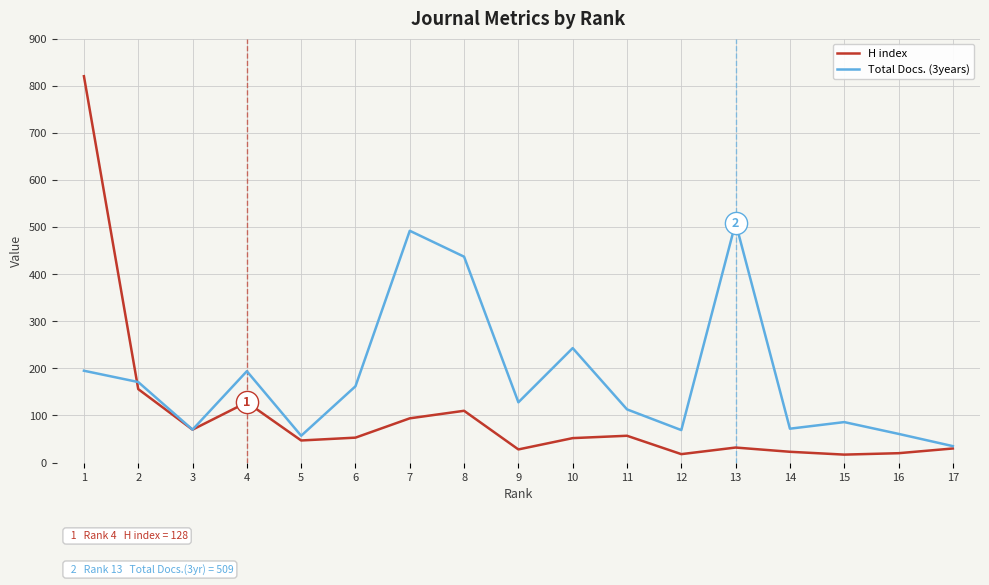

What value does the H index series have at 2?

156